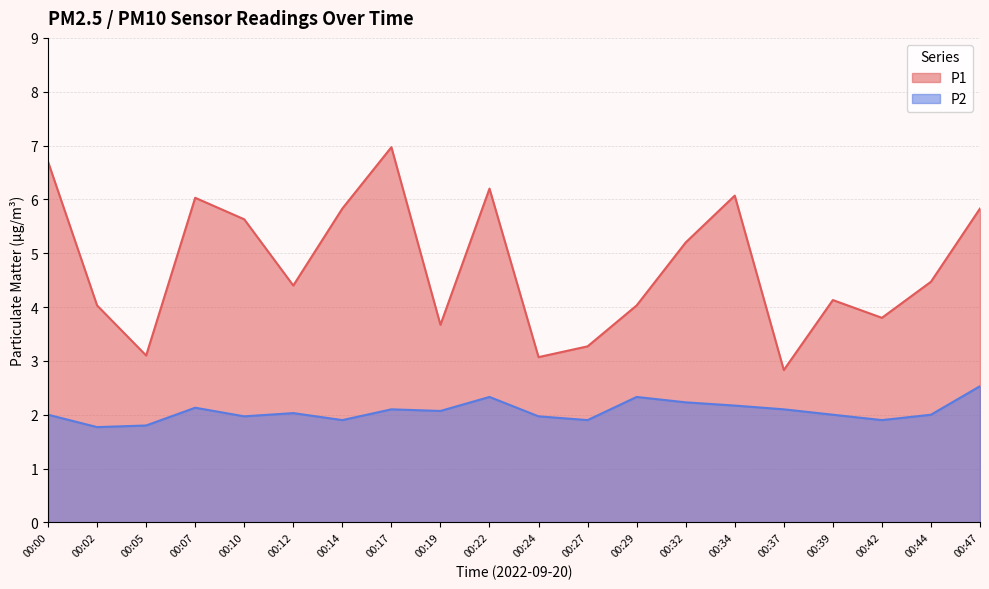

What is the value of the P1 point at the 10th from the left?

6.2